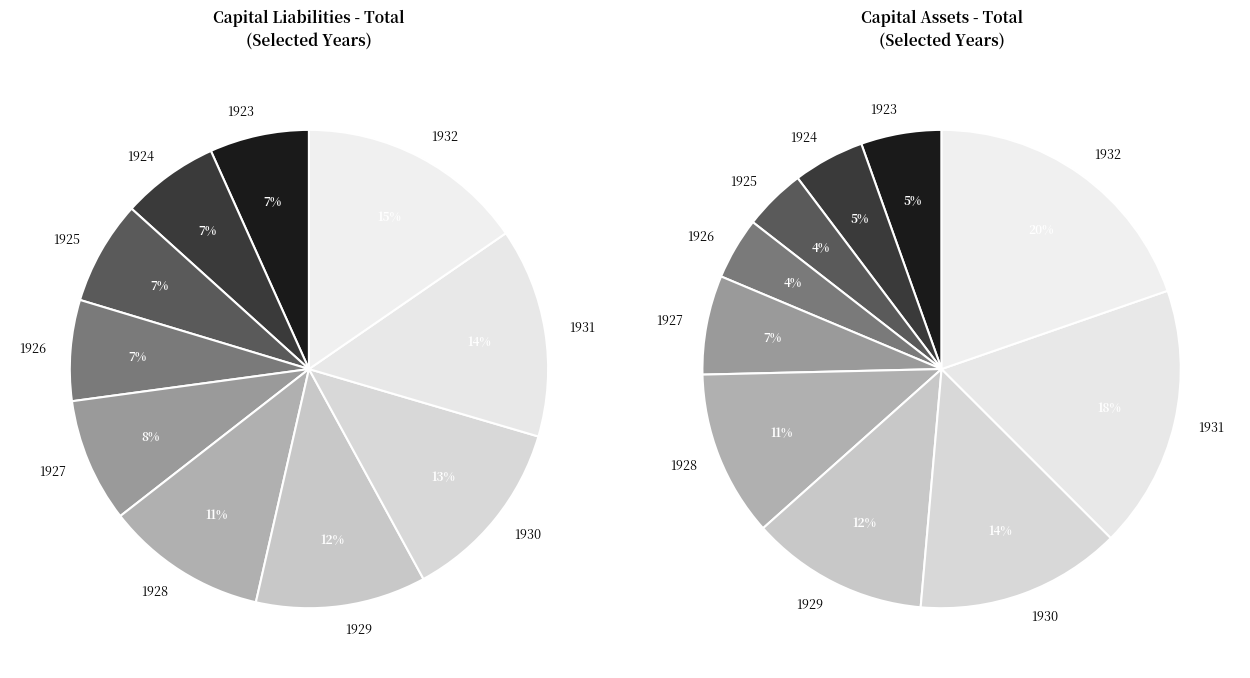

What is the difference between the highest and lowest values at 1926?

10758023